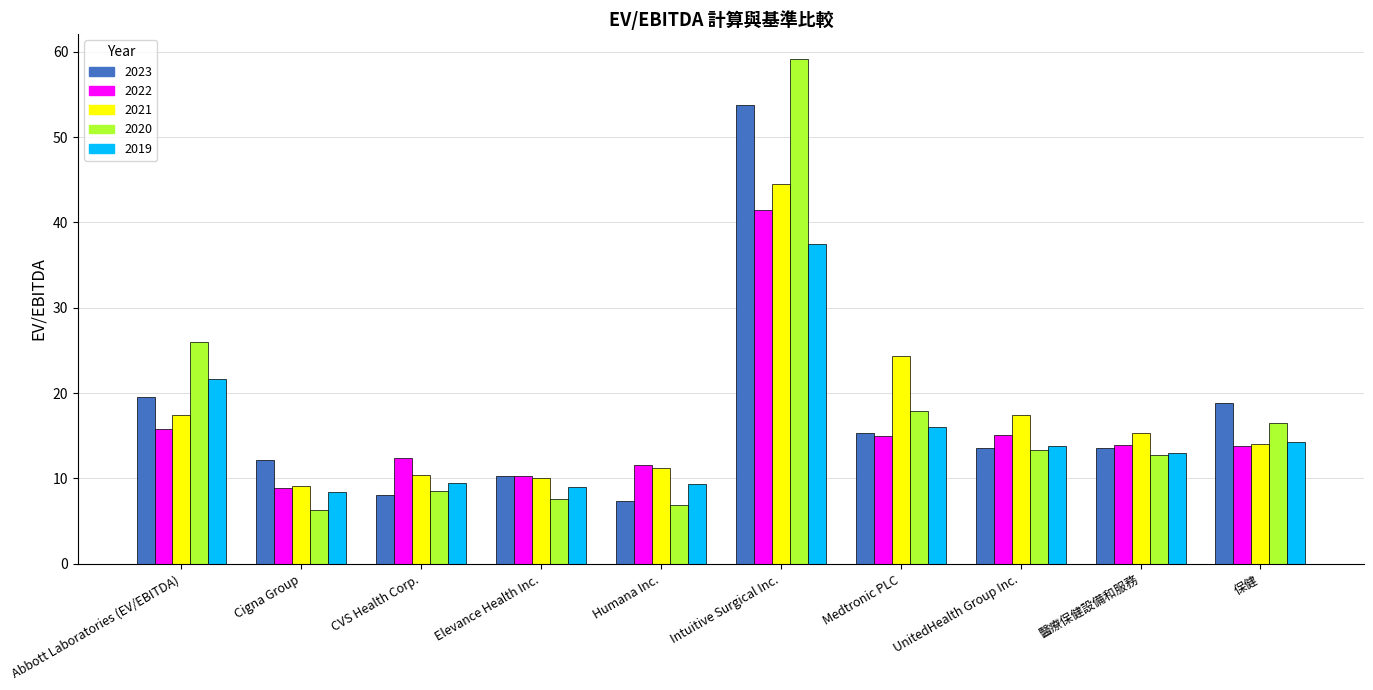

At which category is the sum across all series the highest?

Intuitive Surgical Inc.